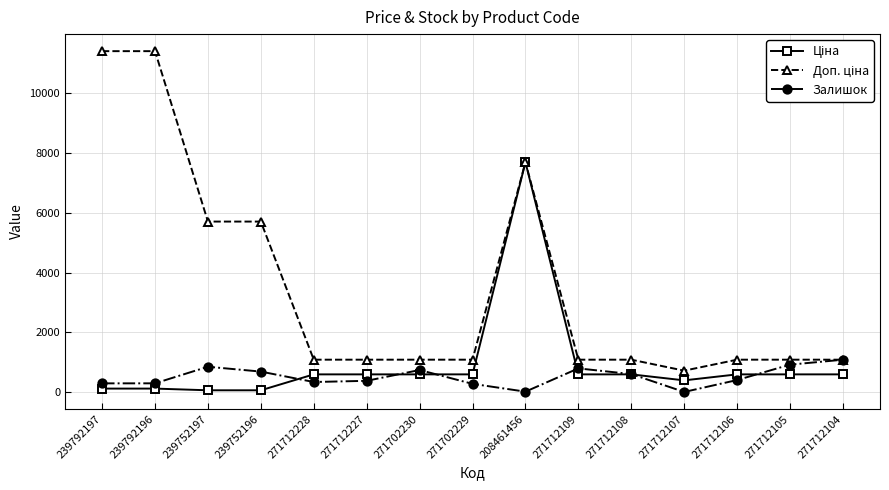

What is the total value across all series at 271712105?

2586.6